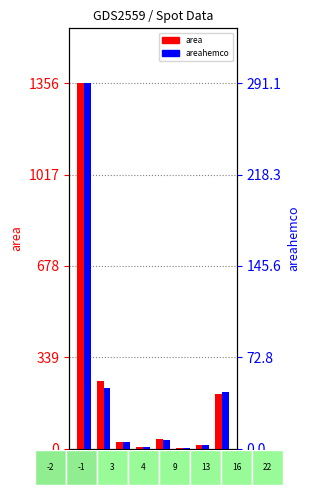

Between spuid
3 and spuid
-1, which is larger?

spuid
-1